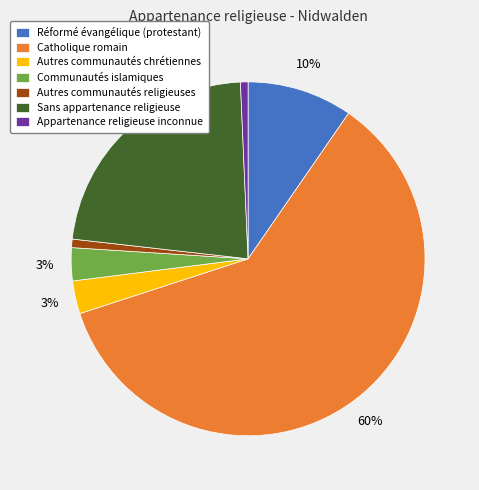

To the nearest percent, what portion does Autres communautés religieuses represent?

1%